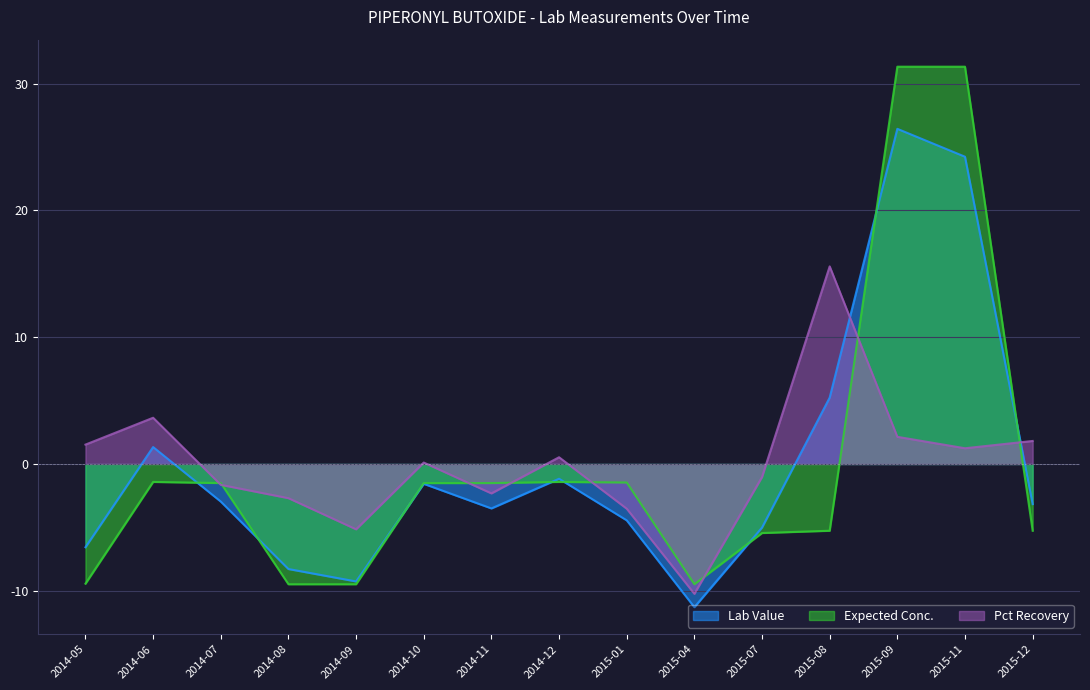

In Lab Value, how many points are lower than both neighbors (excluding endpoints)?

3